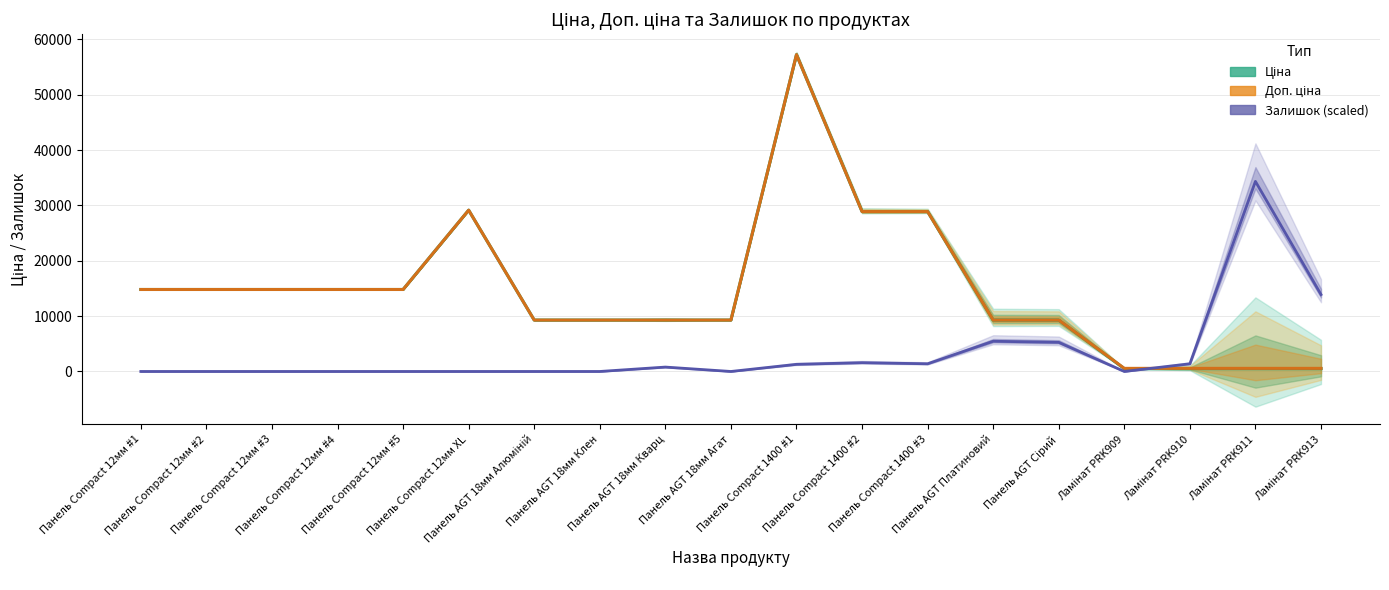

Between Ламінат PRK910 and Панель AGT Платиновий, which is larger?

Панель AGT Платиновий